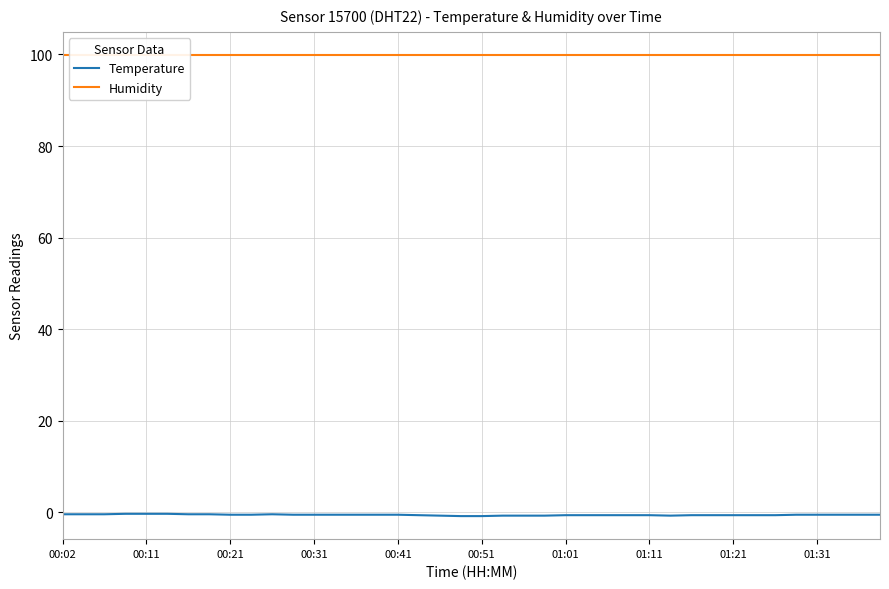

The value of Humidity at 35 is 164.4. True or false?

False